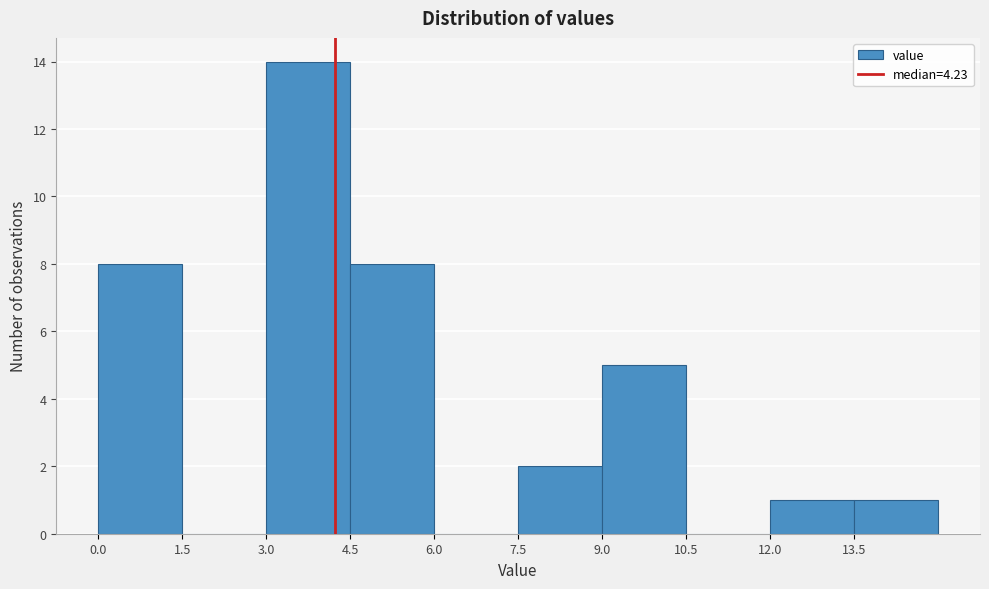

Which range on the x-axis has the tallest bar?

3.0 to 4.5